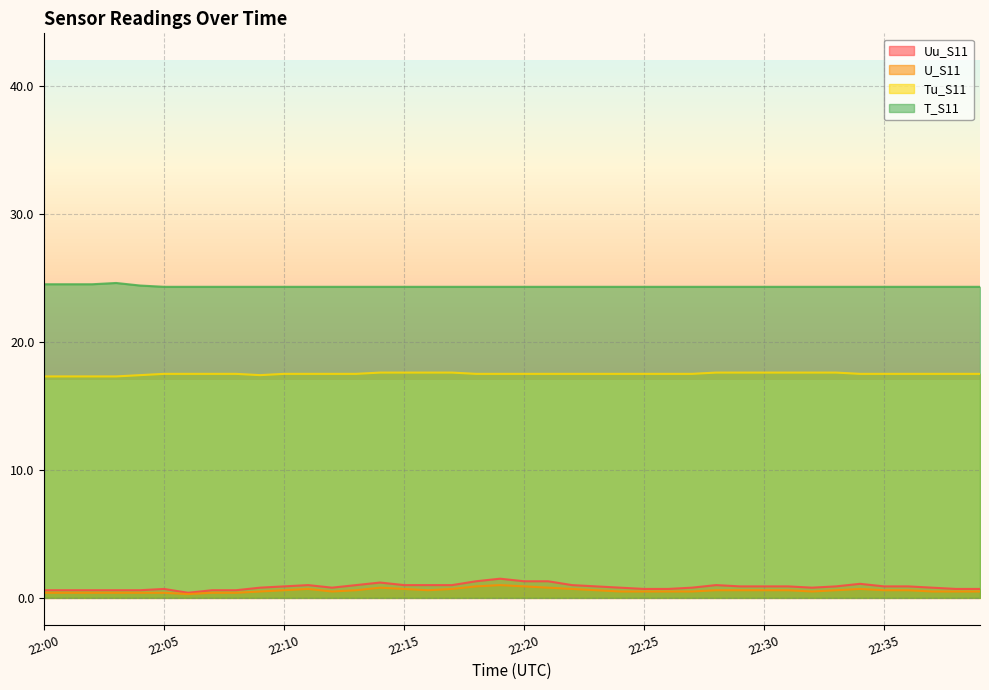

How many Tu_S11 values are between 17 and 18?

40